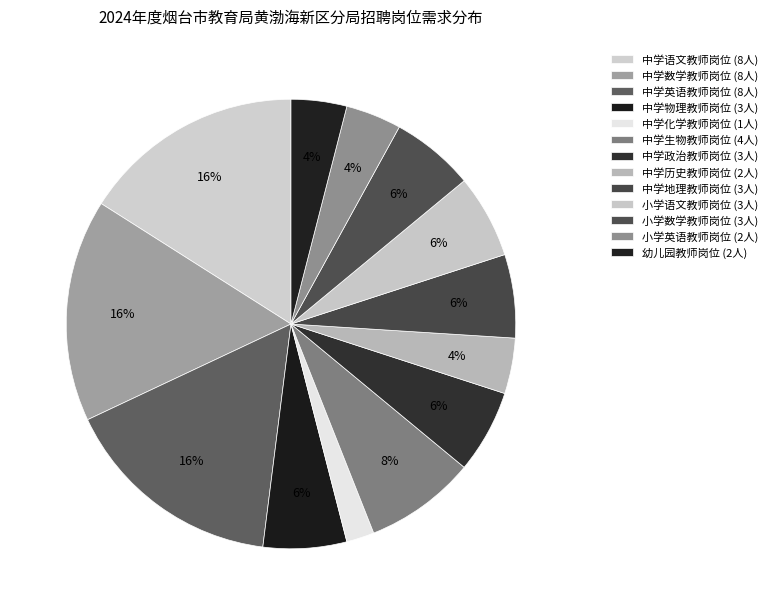

What is the change in value from 中学生物教师岗位 to 中学历史教师岗位?

-2